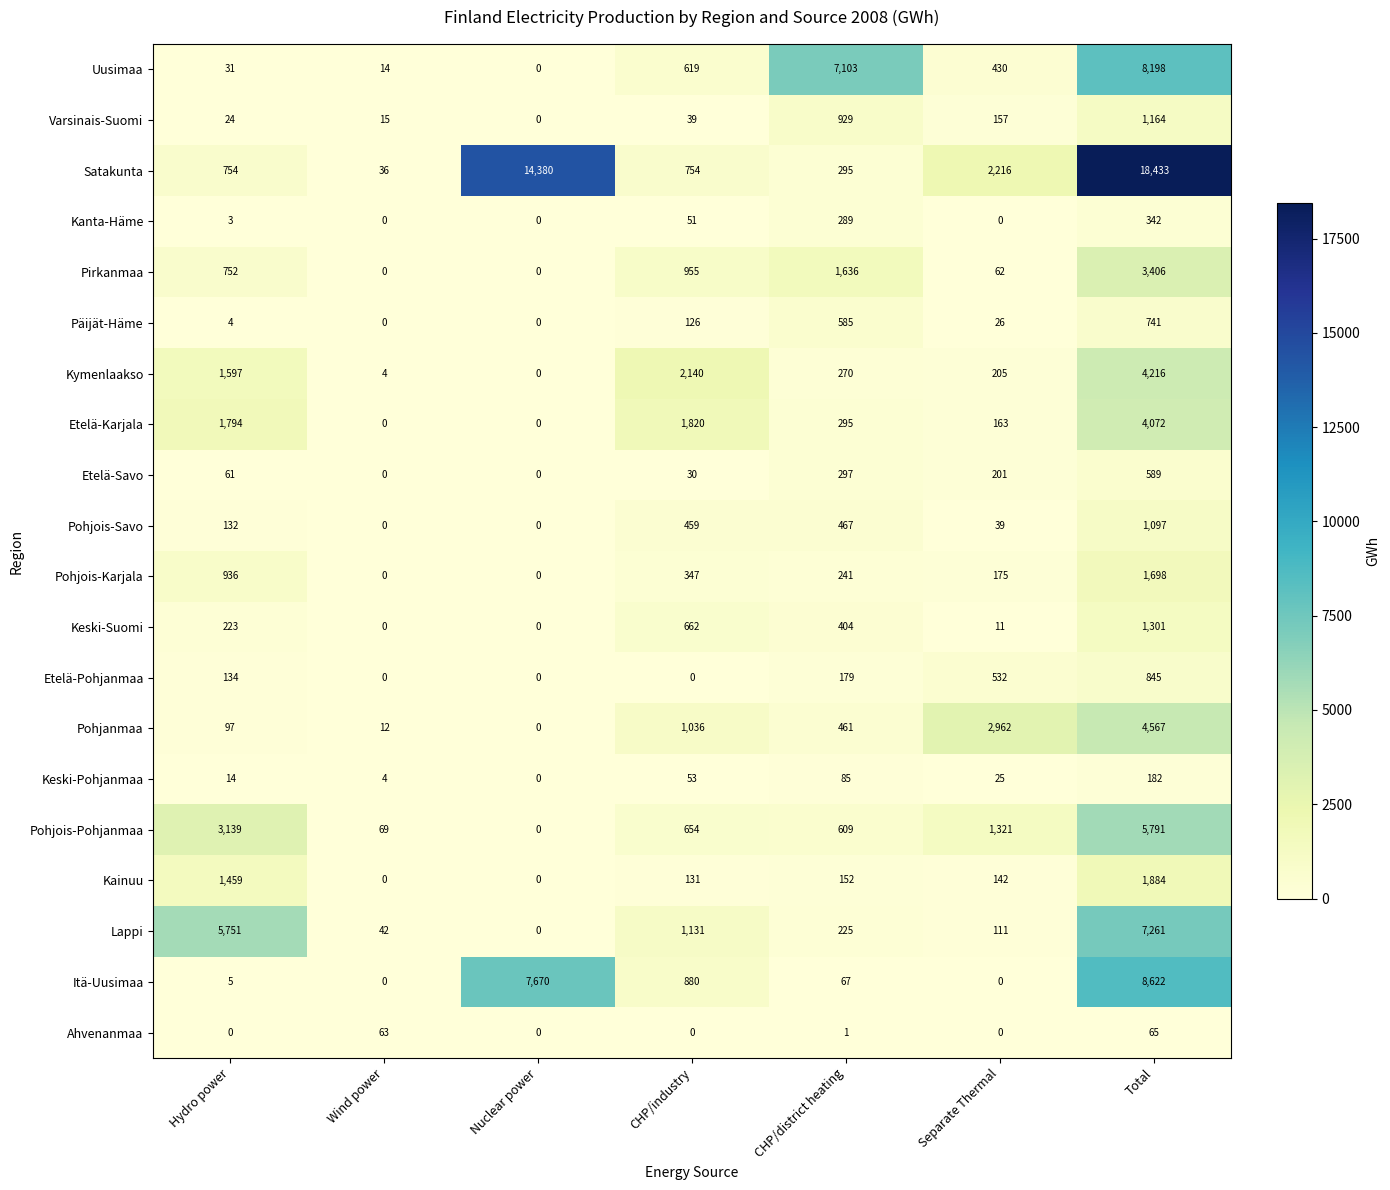

The Pohjois-Pohjanmaa series shows 69 at Wind power. True or false?

True